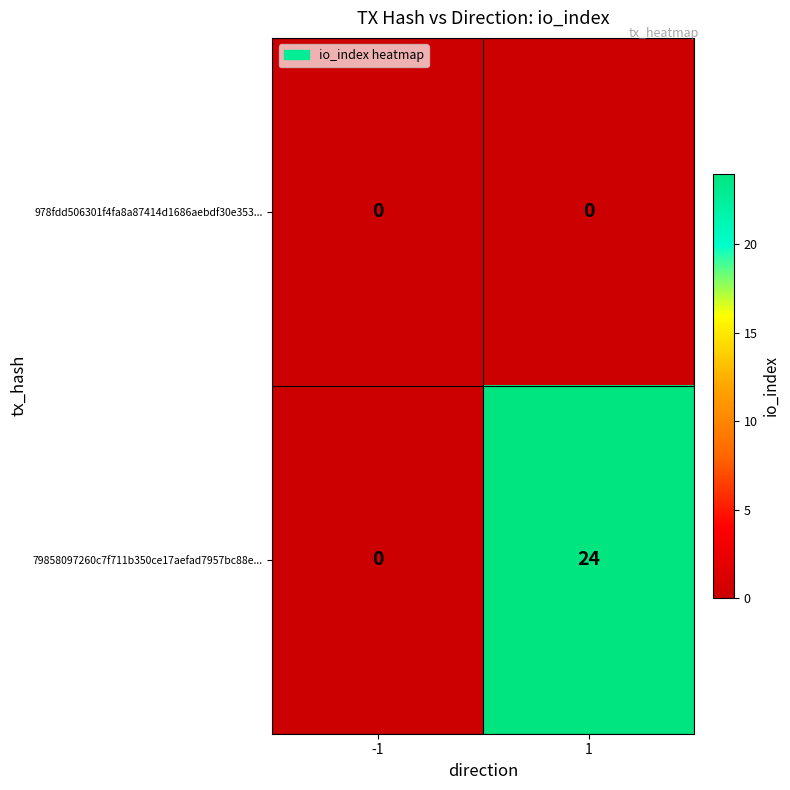

Which series has the largest range (max minus min)?

79858097260c7f711b350ce17aefad7957bc88e...